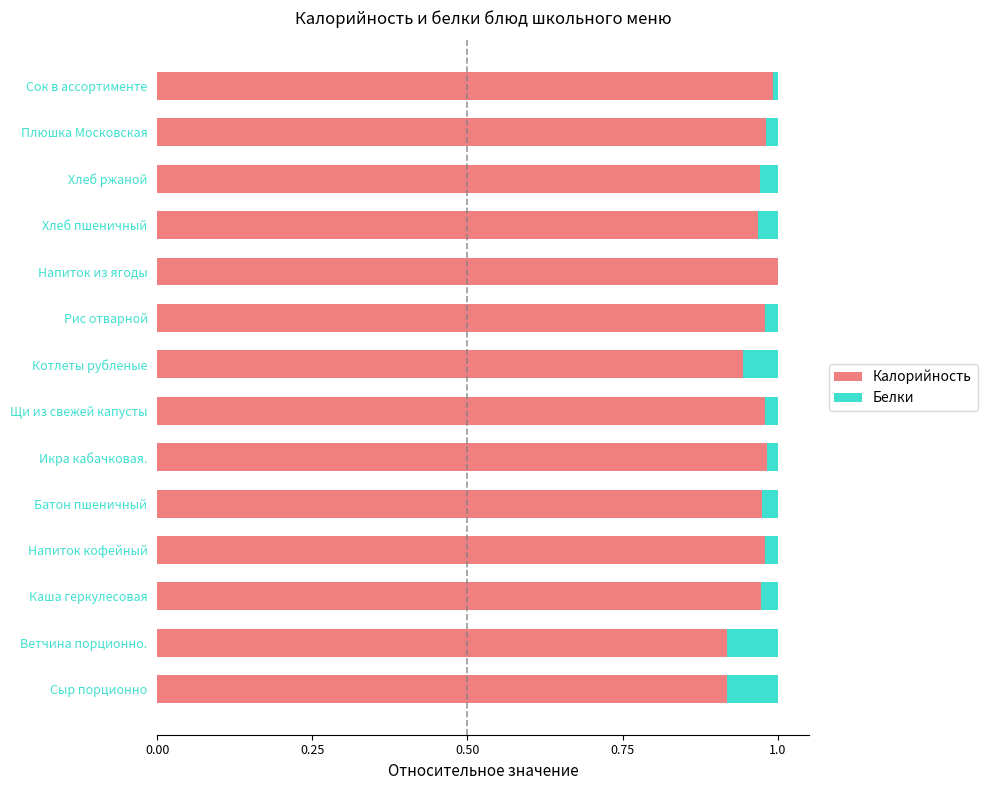

The Калорийность series shows 0.5 at Напиток из ягоды. True or false?

False